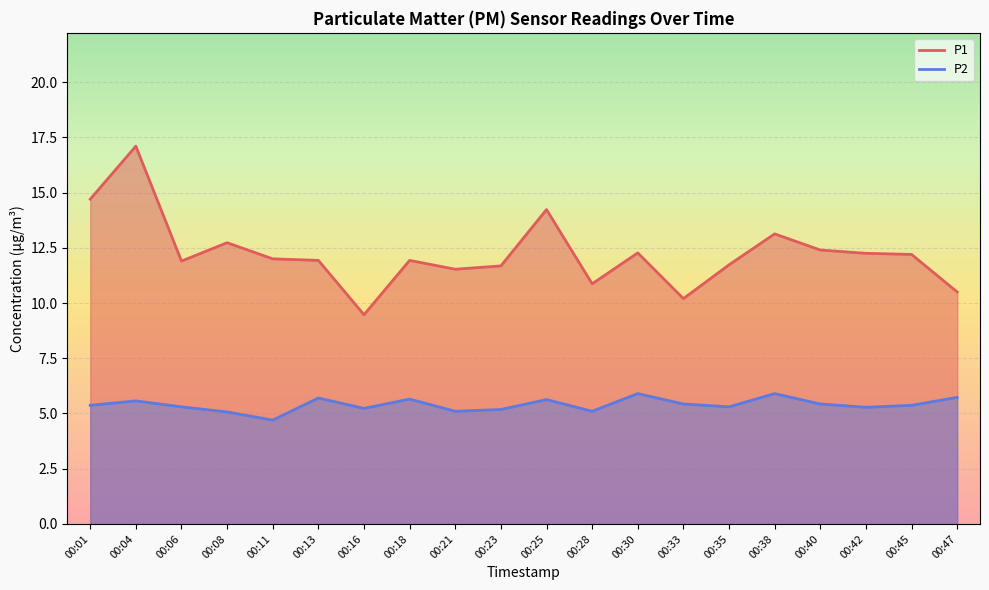

Where does the P1 series first go above 12?

00:01